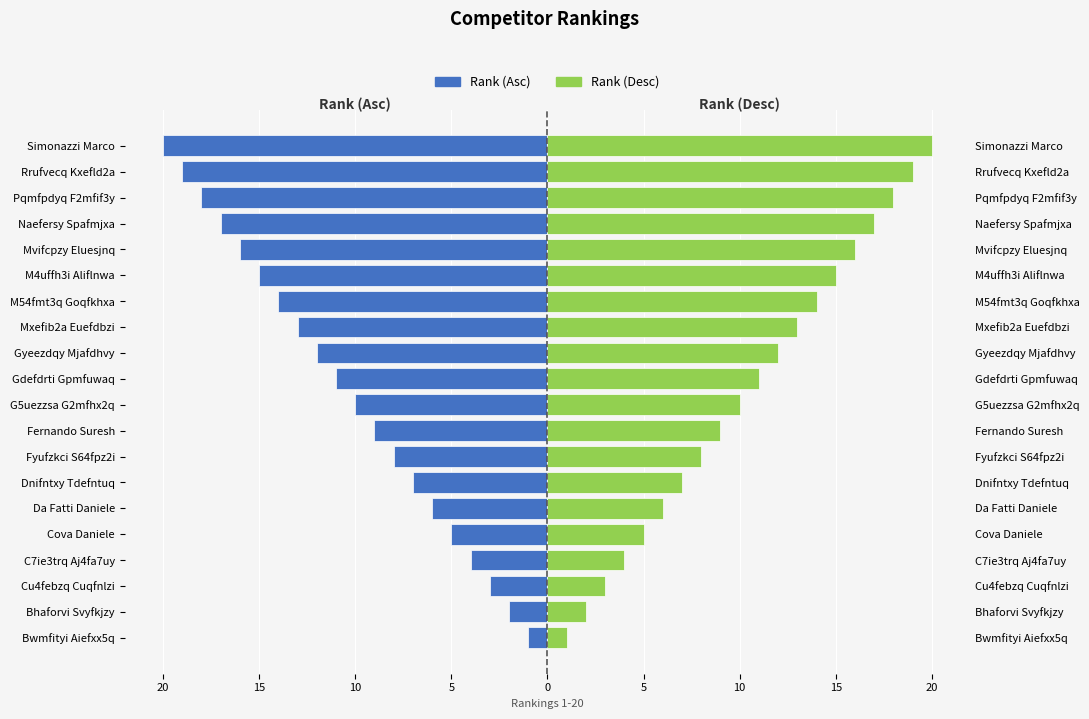

Rank the series by their maximum value, from highest to lowest.

Rank (Desc), Rank (Asc)